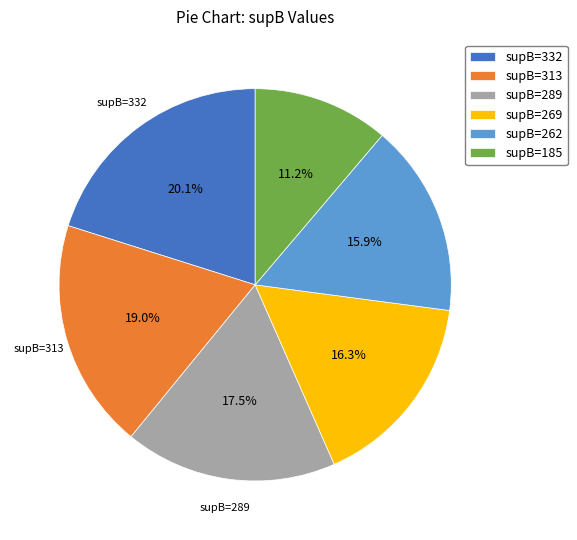

Does any single category account for the majority?

No